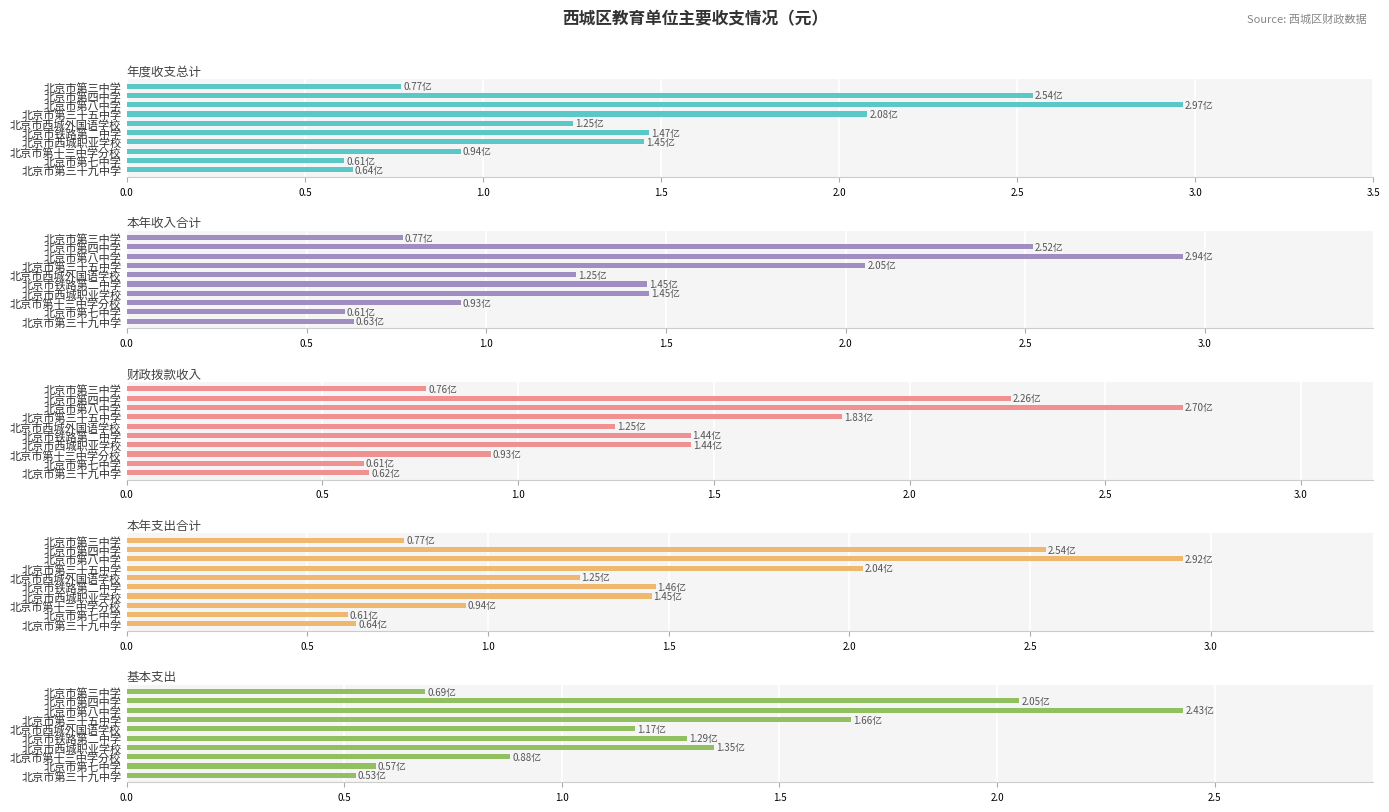

Does the chart contain stacked bars?

No